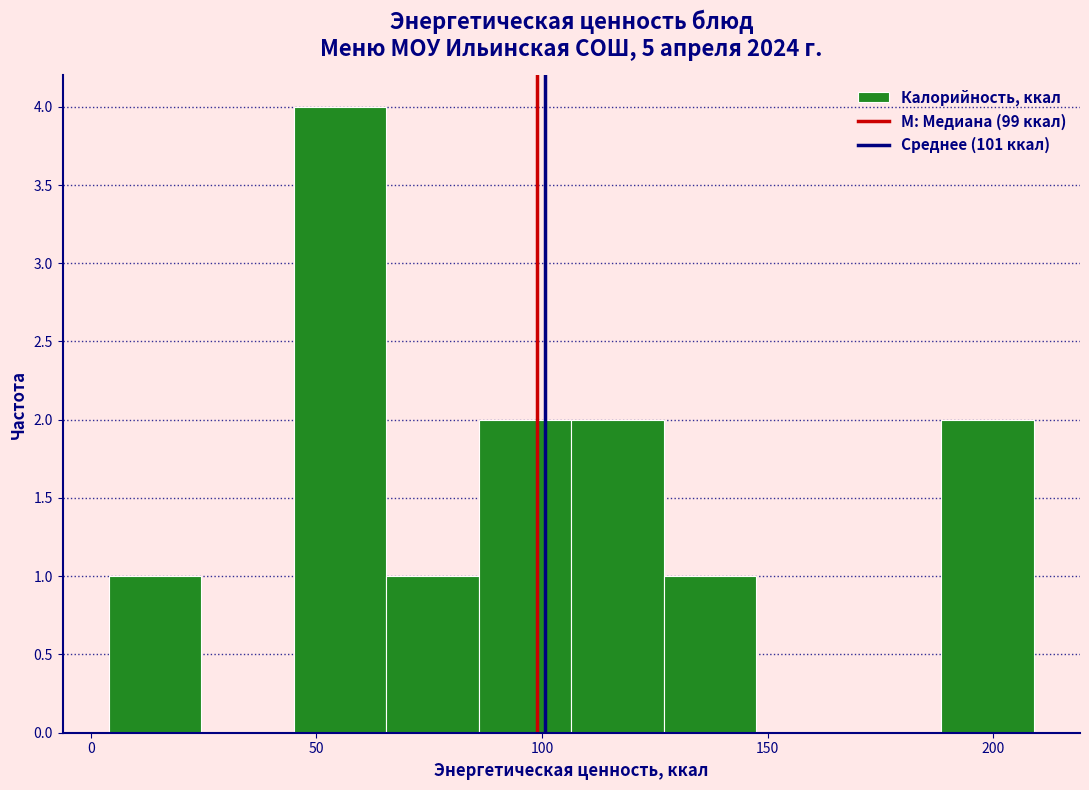

Over which range of the x-axis is the bar tallest?

45.0 to 65.5